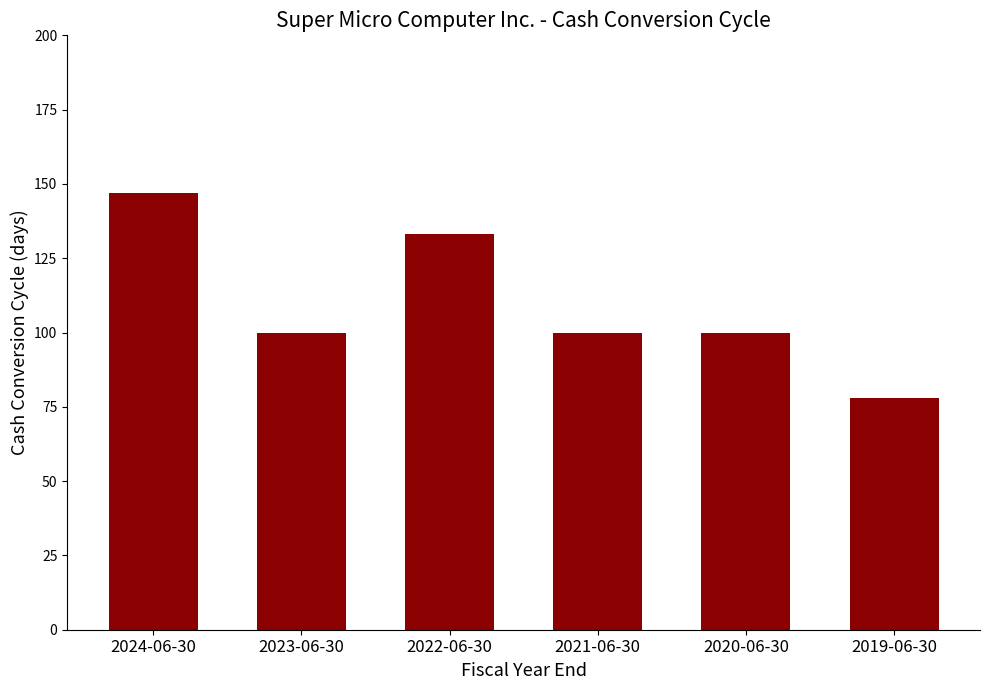

What is the ratio of the value at 2019-06-30 to the value at 2023-06-30?

0.8